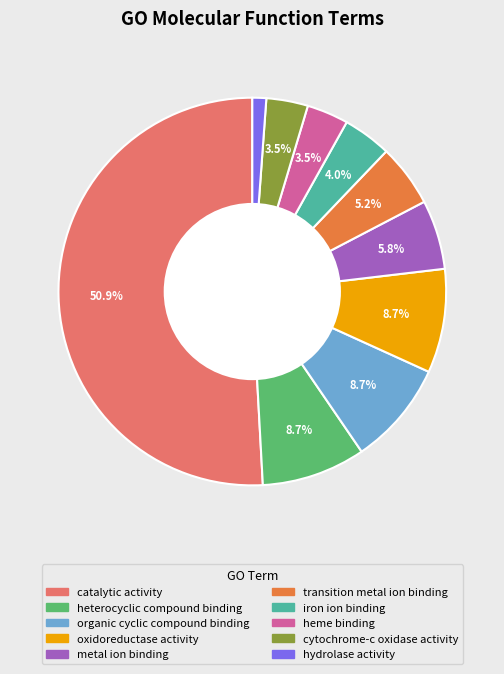

Do oxidoreductase activity and iron ion binding together represent more than half of the pie?

No